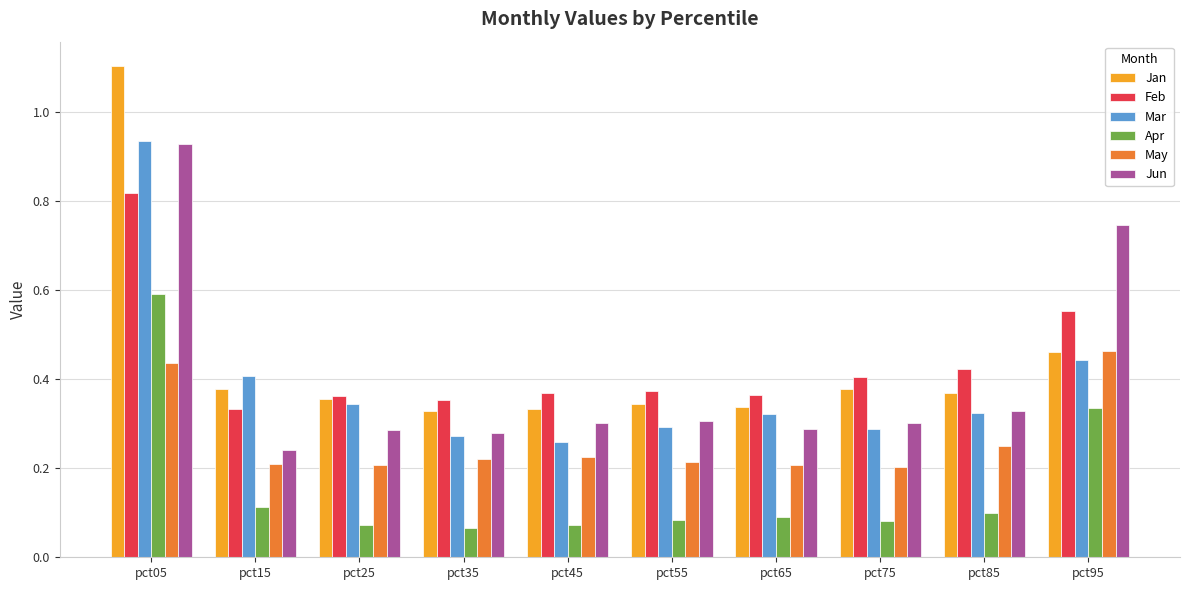

What is the maximum value shown in the chart?

1.1